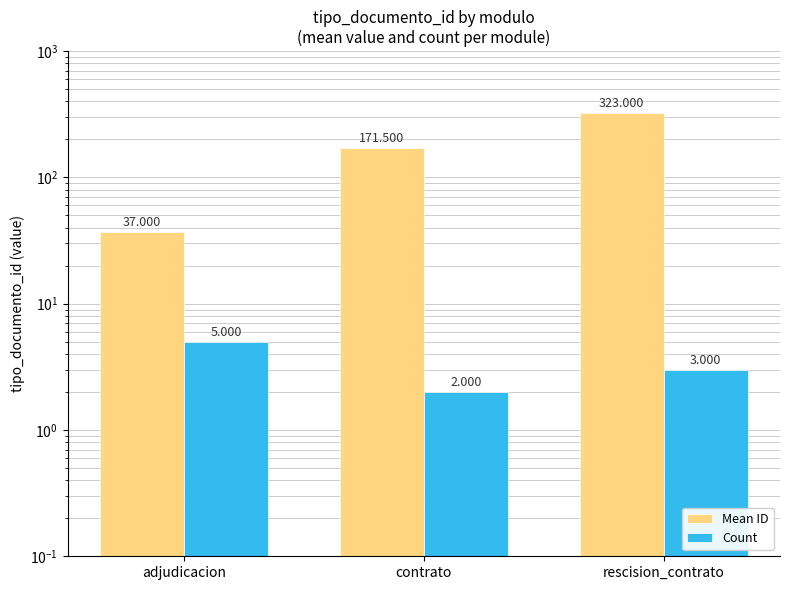

Which has a higher value, rescision_contrato or contrato?

rescision_contrato